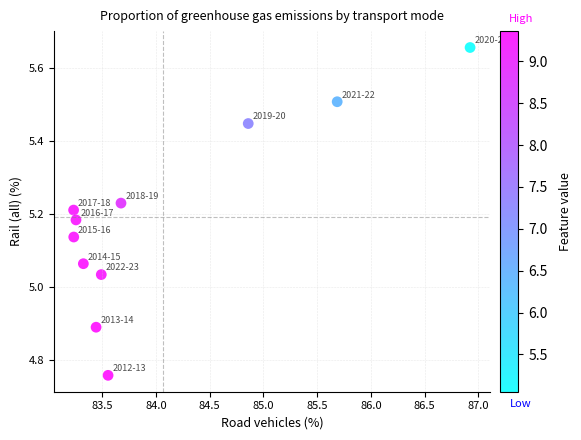

What is the range of Y values (max minus min)?

0.9